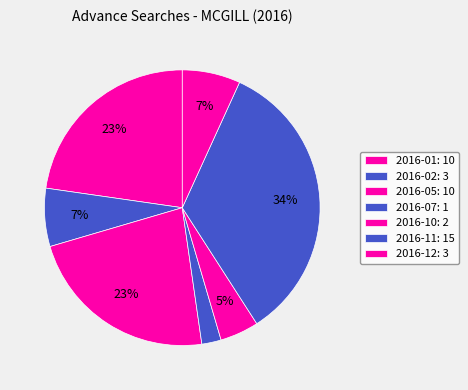

Which category has the biggest portion of the pie?

2016-11